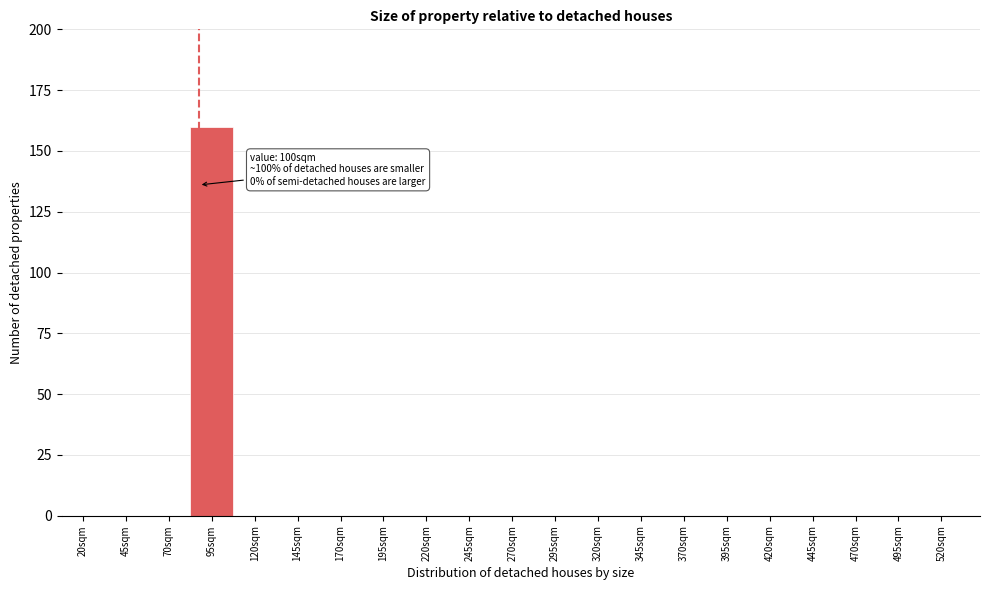

Reading left to right, list all the values displayed in this chart.

20sqm=0	45sqm=0	70sqm=0	95sqm=160	120sqm=0	145sqm=0	170sqm=0	195sqm=0	220sqm=0	245sqm=0	270sqm=0	295sqm=0	320sqm=0	345sqm=0	370sqm=0	395sqm=0	420sqm=0	445sqm=0	470sqm=0	495sqm=0	520sqm=0